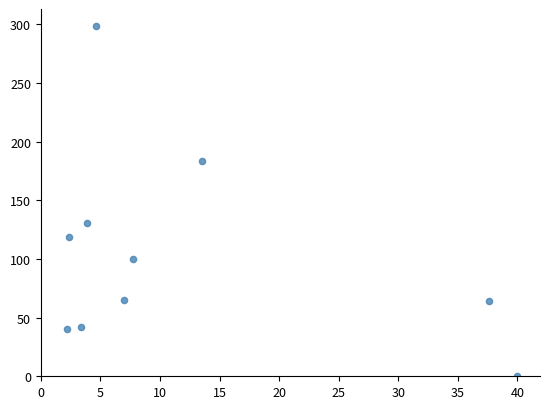

What Y value in the scatter plot is closest to 149?

131